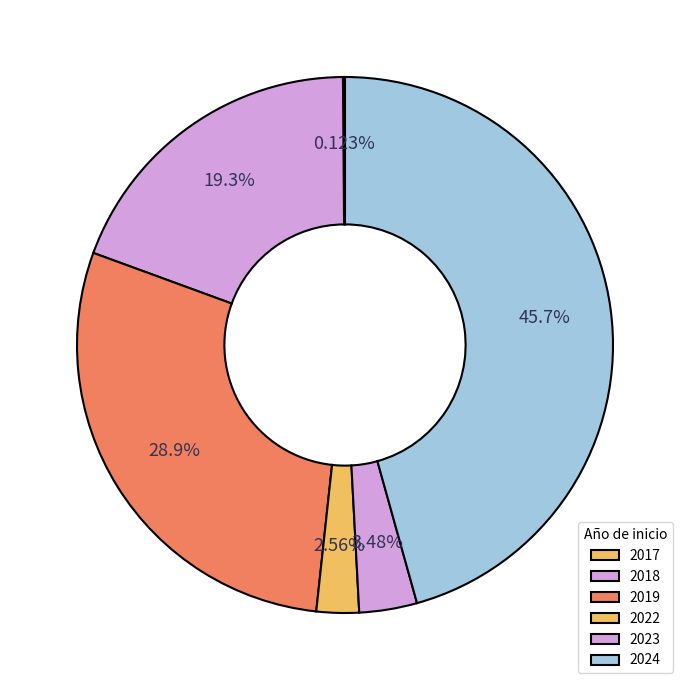

Combined, do 2017 and 2019 account for over 50%?

No